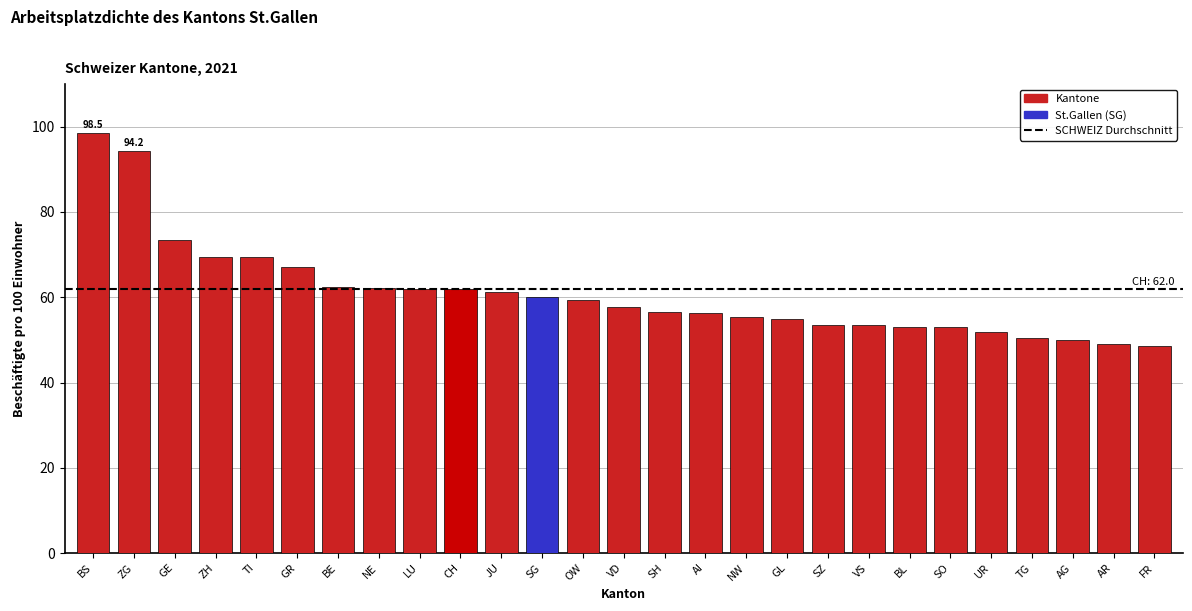

Does the chart contain stacked bars?

No